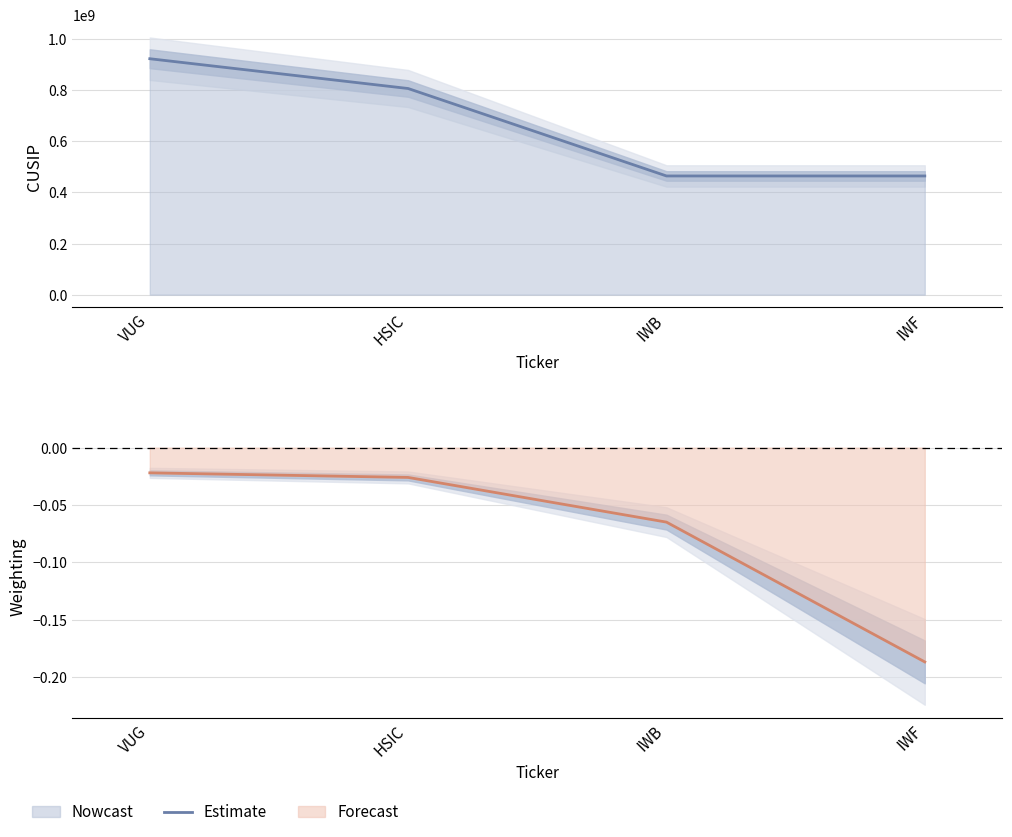

What is the greatest value displayed?

922908736